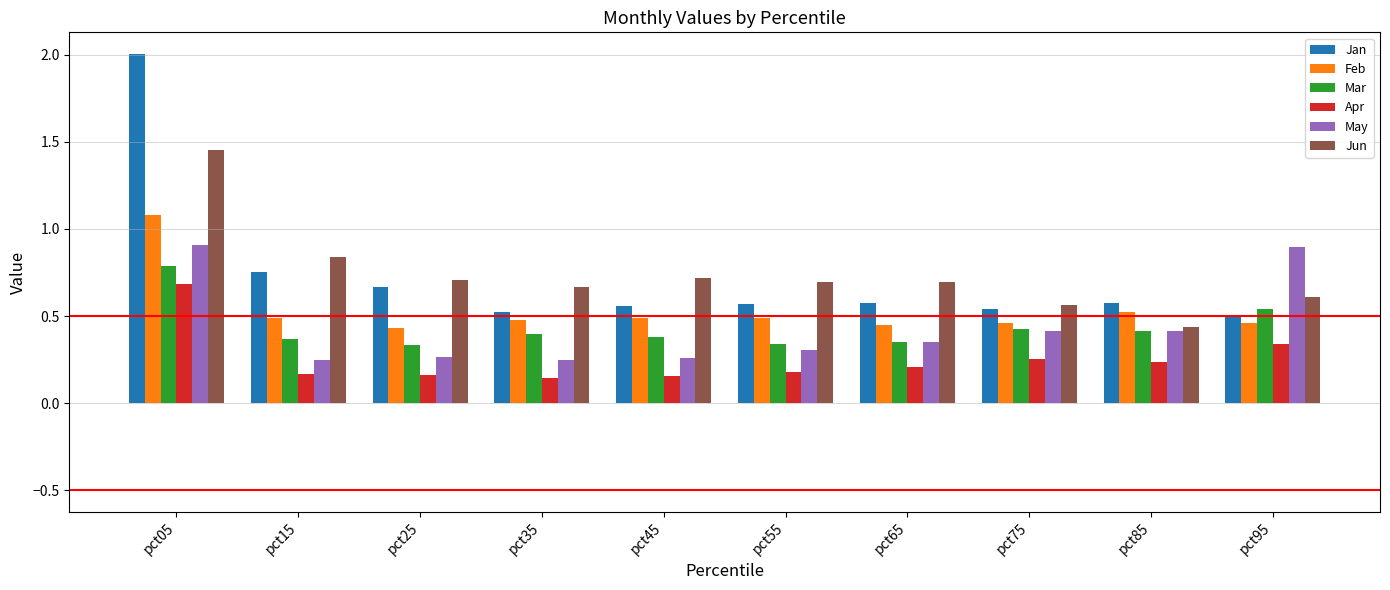

What is the total value across all series at pct15?

2.9